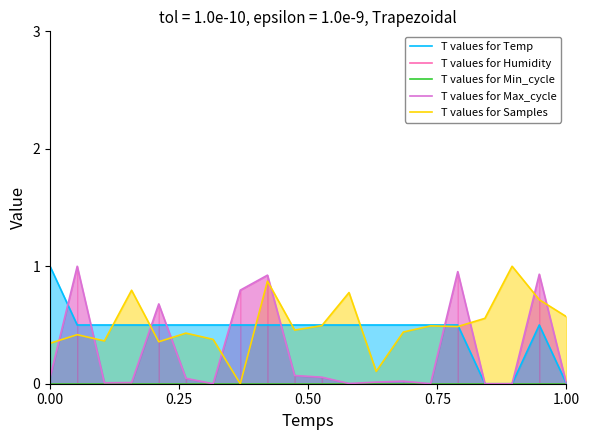

What are all the series names shown in the legend?

T values for Temp, T values for Humidity, T values for Min_cycle, T values for Max_cycle, T values for Samples